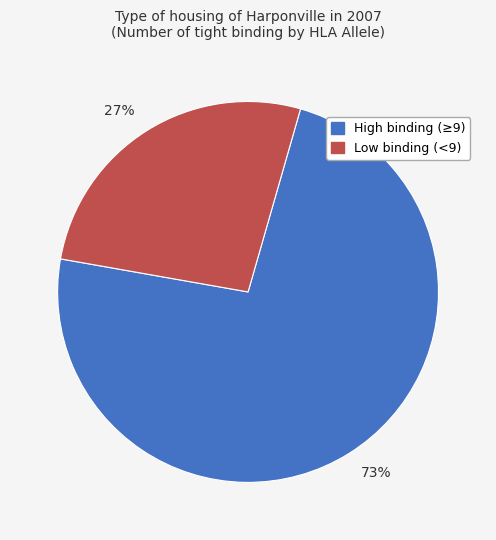

Is there any slice that represents more than half of the pie?

Yes